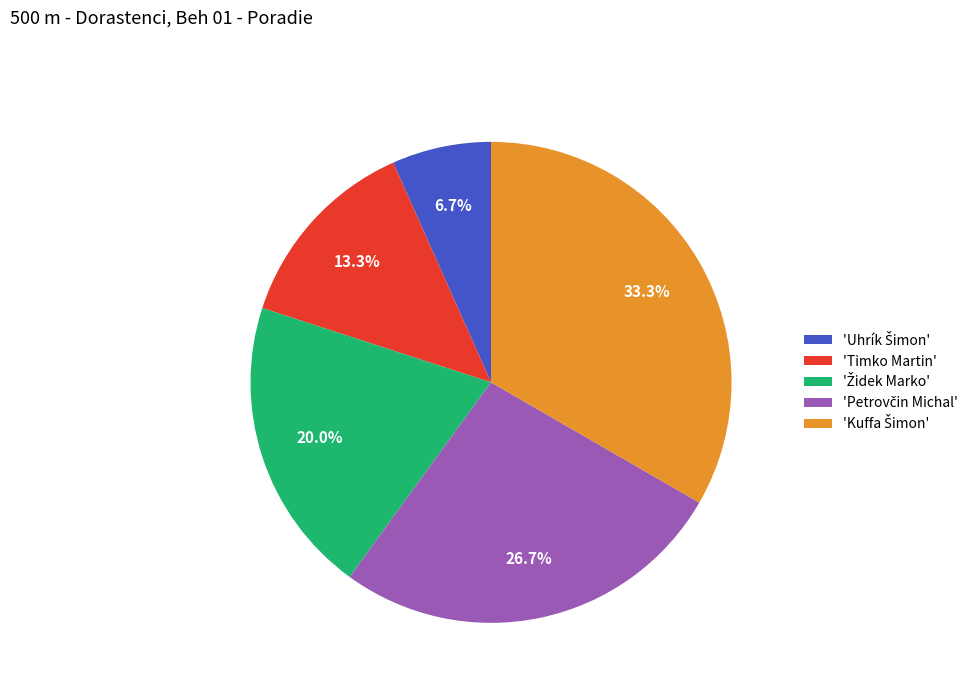

Is there a majority slice in this chart?

No